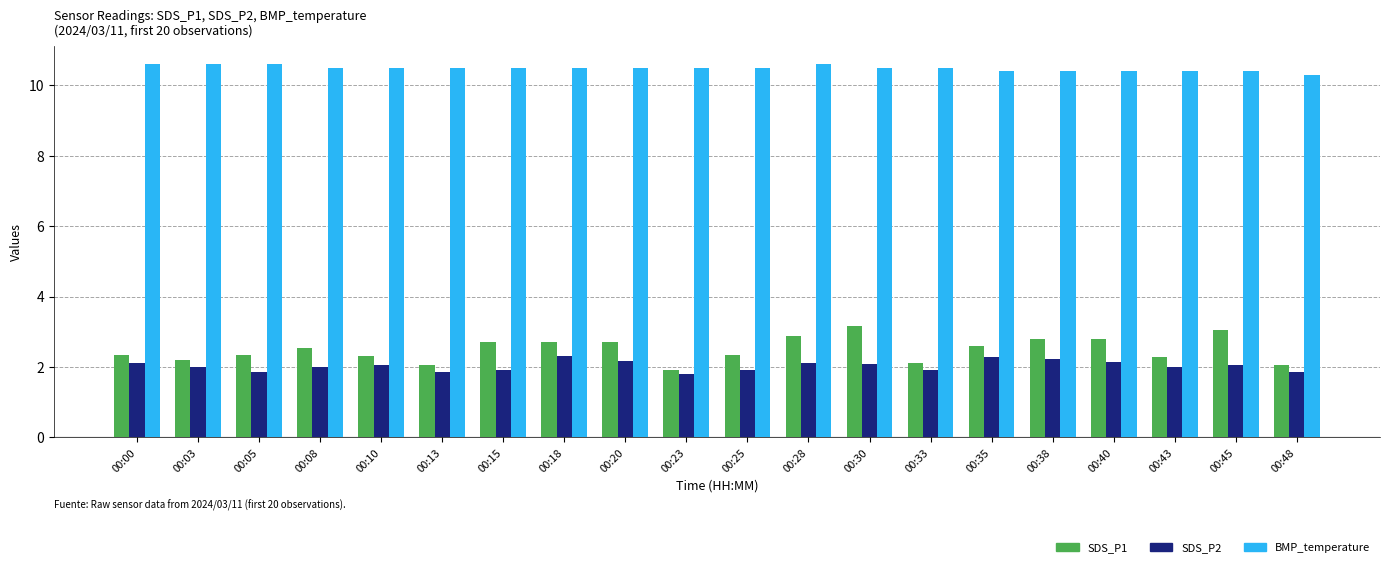

What are all the series names shown in the legend?

SDS_P1, SDS_P2, BMP_temperature